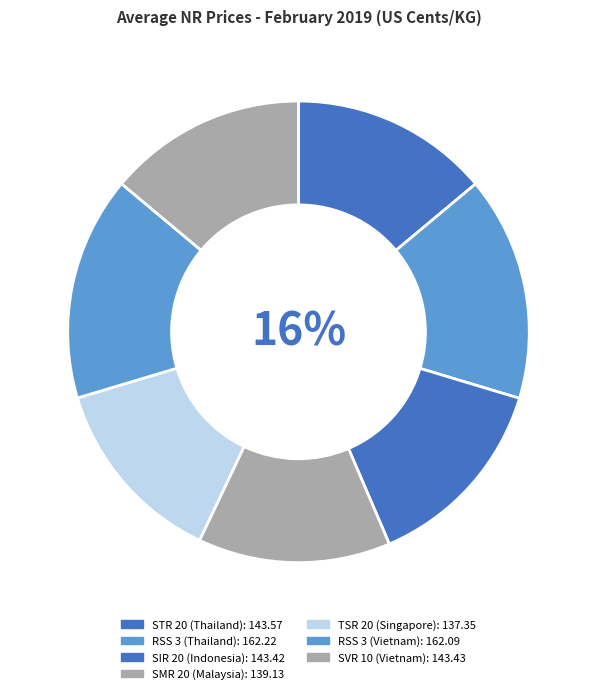

What is the change in value from RSS 3 (Thailand) to SIR 20 (Indonesia)?

-18.8